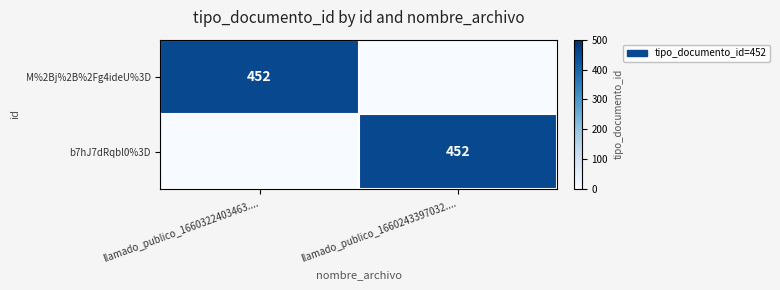

How many categories are shown in the chart?

2